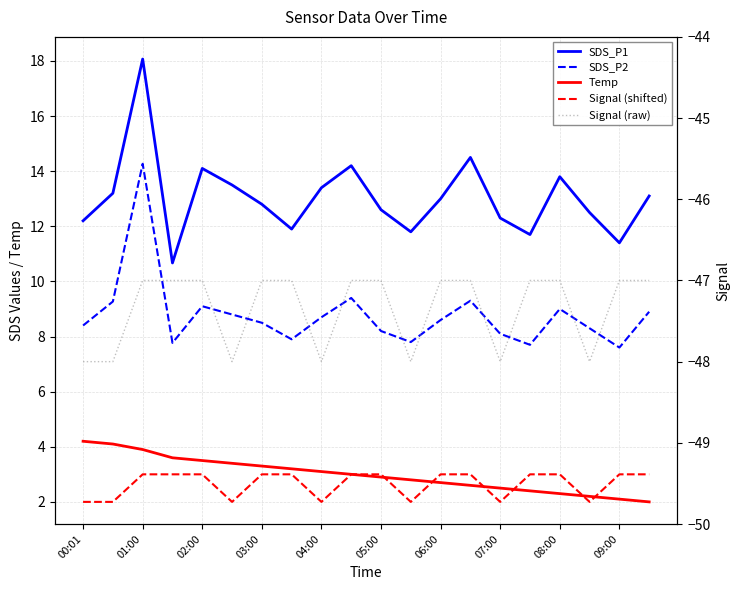

How many lines are shown in the chart?

5